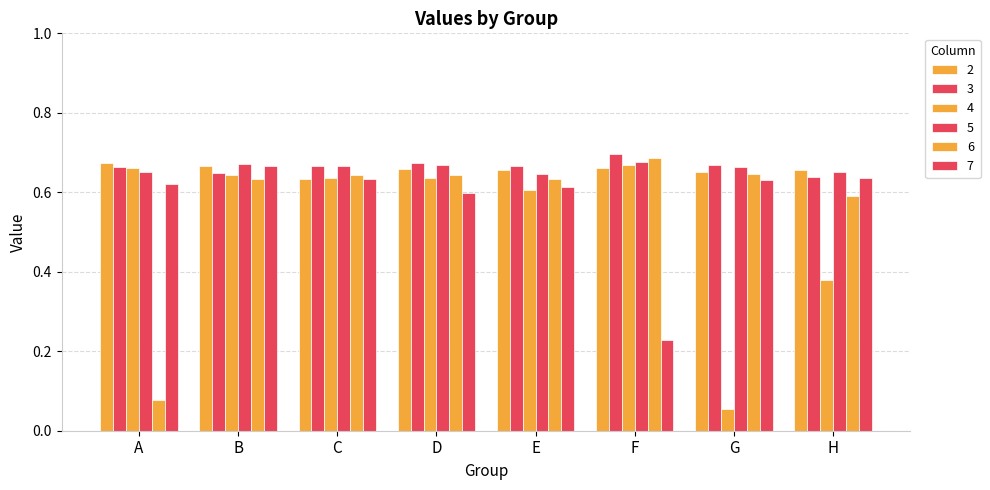

What is the difference between the maximum and minimum values in the 6 series?

0.6